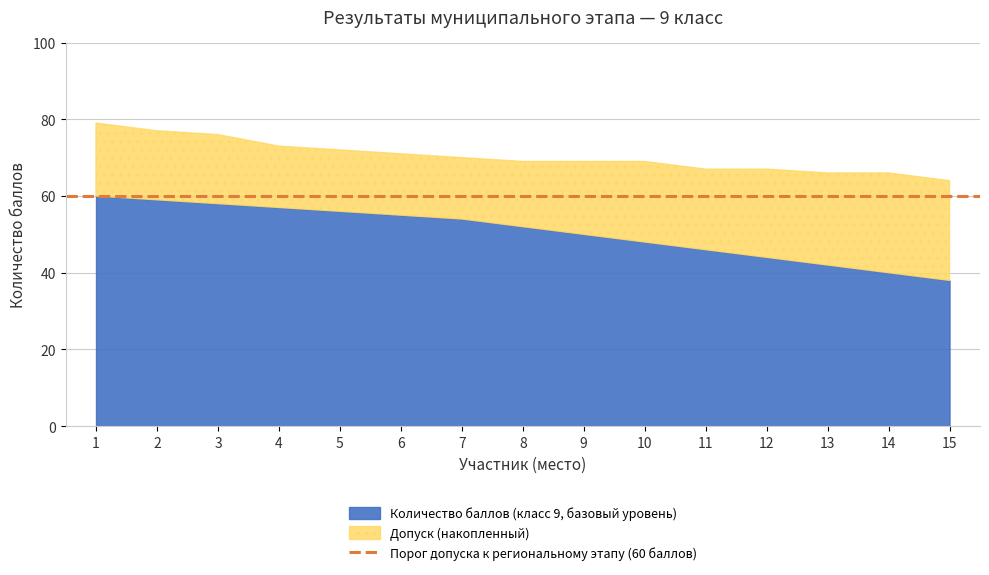

True or false: Допуск (accumulated) has a value of 33 at 6.

False